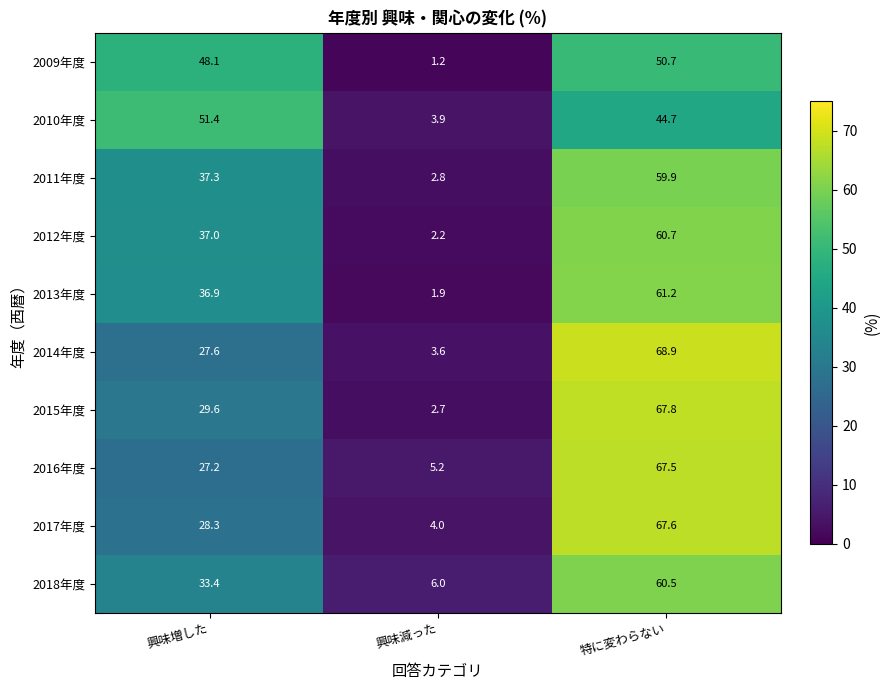

What is the average value of the 2013年度 series?

33.3